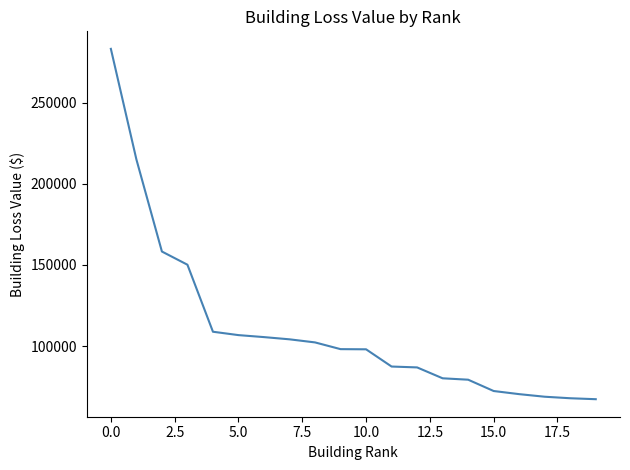

What is the minimum value shown in the chart?

67346.0